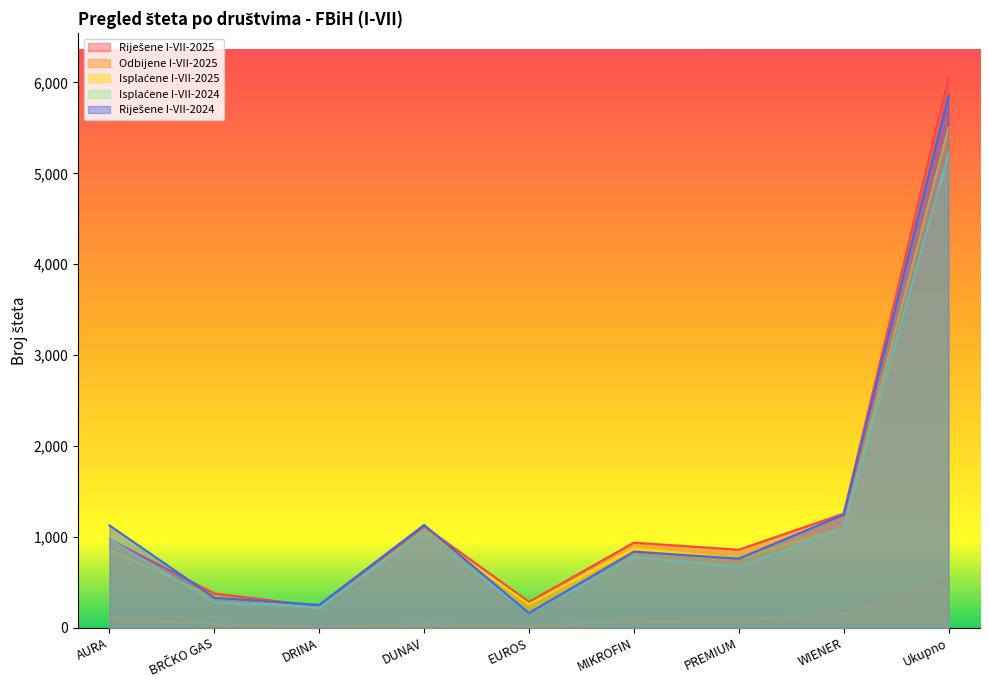

List the series in order of their peak value, lowest first.

Odbijene I-VII-2025, Isplaćene I-VII-2024, Isplaćene I-VII-2025, Riješene I-VII-2024, Riješene I-VII-2025